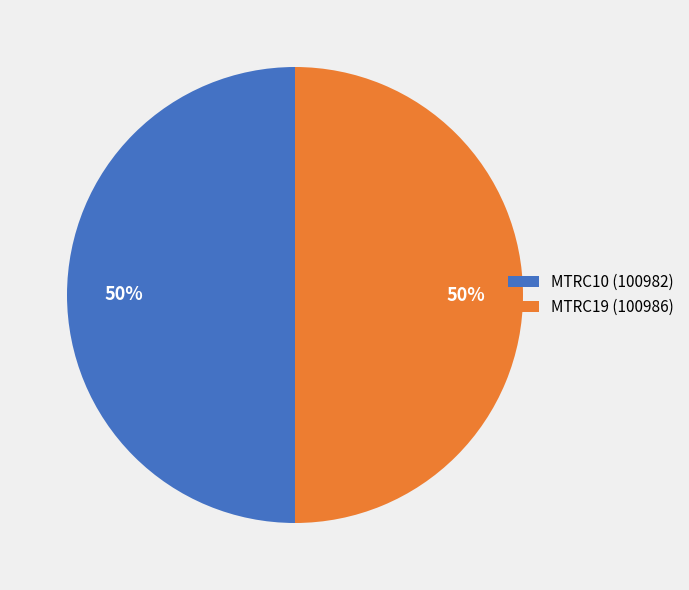

What is the ratio of the value at MTRC10 (100982) to the value at MTRC19 (100986)?

1.0